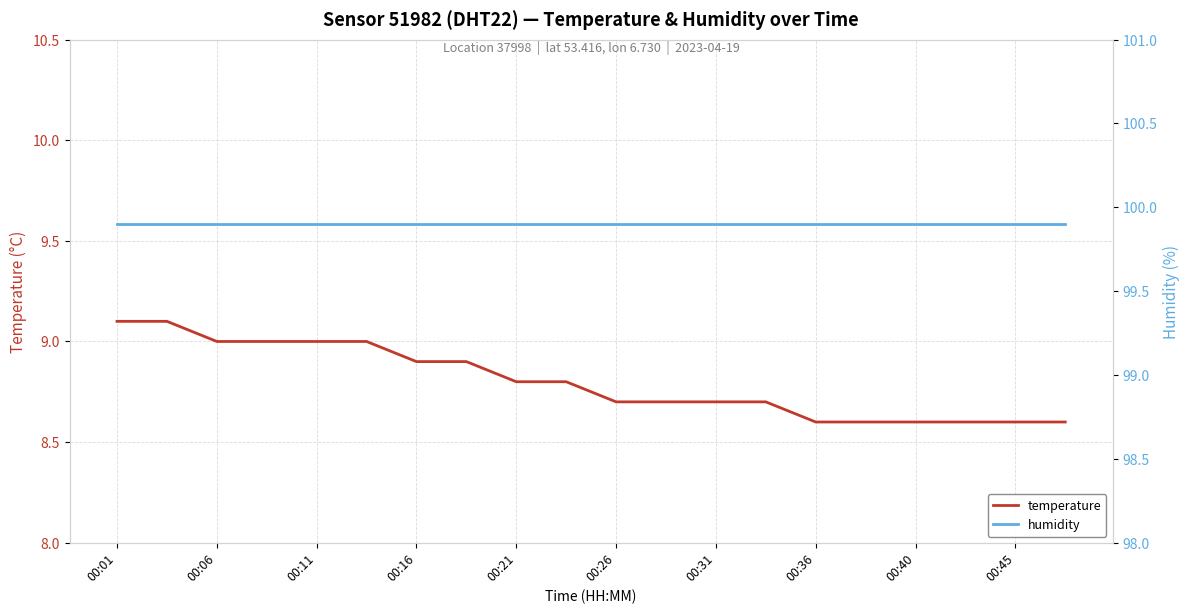

What is the minimum value for temperature?

8.6